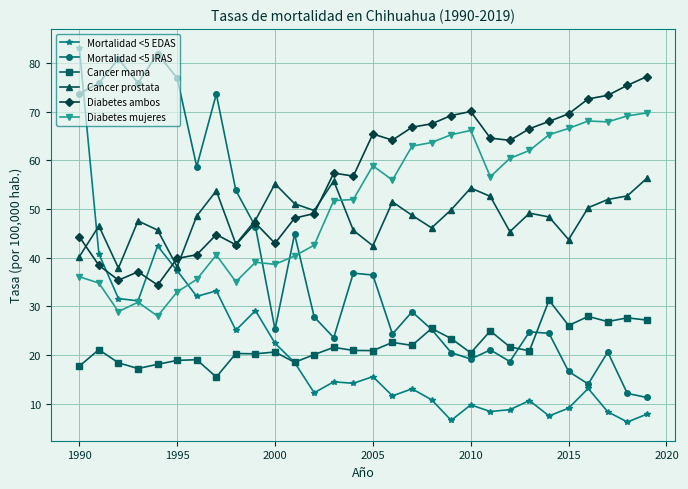

Which series has the largest range (max minus min)?

Mortalidad <5 EDAS